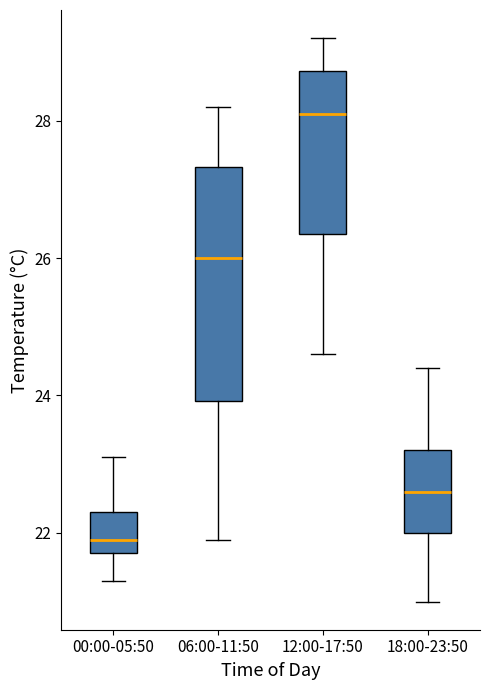

Reading left to right, read every box against the y-axis: the position of its median line, the range the box covers, and the ends of its whiskers. The values are not printed on the chart, so give them approximately, as read against the axis.

00:00-05:50: median 22.0, box 21.8 to 22.4, whiskers 21.4 to 23.2
06:00-11:50: median 26.0, box 24.0 to 27.4, whiskers 22.0 to 28.2
12:00-17:50: median 28.2, box 26.4 to 28.8, whiskers 24.6 to 29.2
18:00-23:50: median 22.6, box 22.0 to 23.2, whiskers 21.0 to 24.4